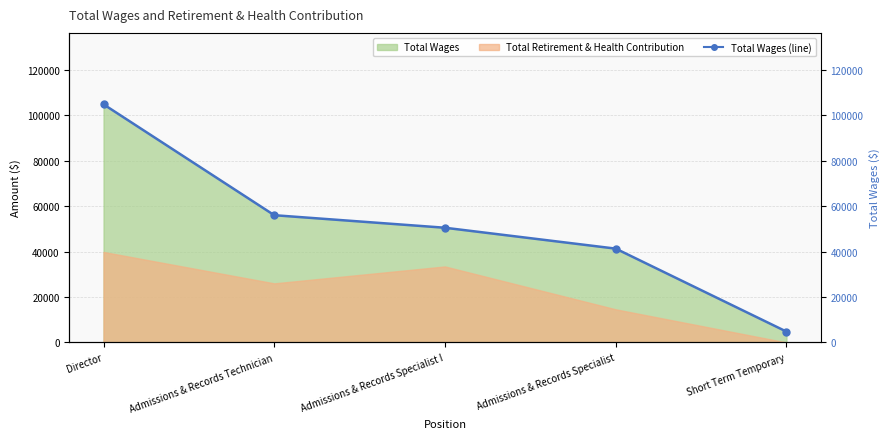

The value at Admissions & Records Specialist I is 70255.7. True or false?

False